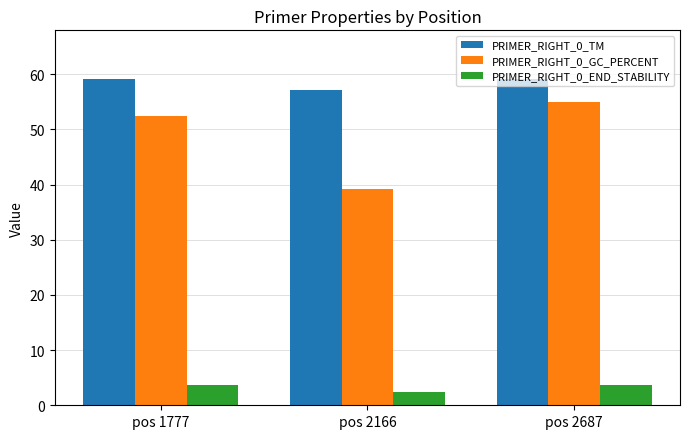

Are the bars horizontal?

No